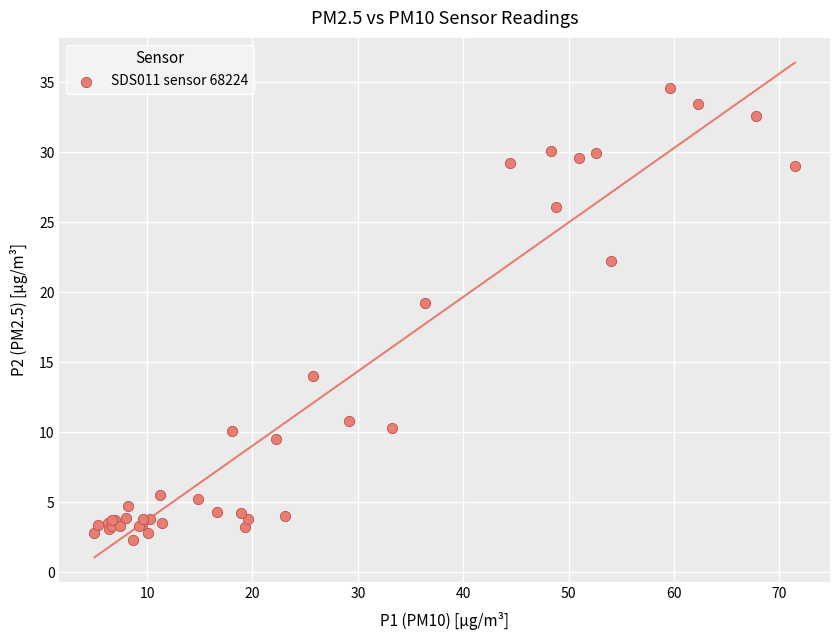

What Y value in the scatter plot is closest to 18?

19.2